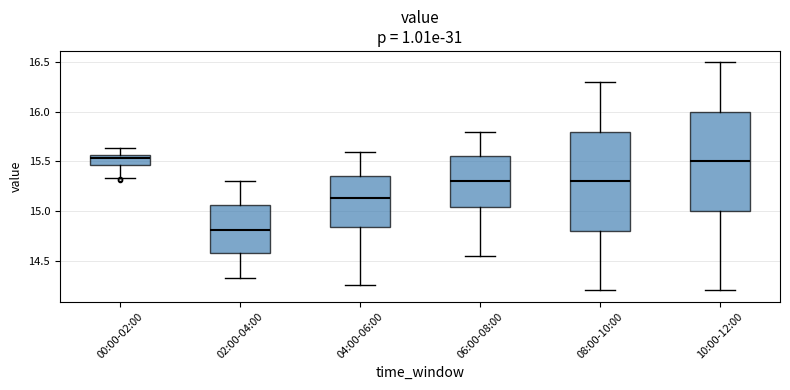

Reading left to right, read every box against the y-axis: the position of its median line, the range the box covers, and the ends of its whiskers. The values are not printed on the chart, so give them approximately, as read against the axis.

00:00-02:00: median 15.55 (just below the box's upper edge), box 15.45 to 15.55, whiskers 15.35 to 15.65
02:00-04:00: median 14.80, box 14.55 to 15.05, whiskers 14.30 to 15.30
04:00-06:00: median 15.15, box 14.85 to 15.35, whiskers 14.25 to 15.60
06:00-08:00: median 15.30, box 15.05 to 15.55, whiskers 14.55 to 15.80
08:00-10:00: median 15.30, box 14.80 to 15.80, whiskers 14.20 to 16.30
10:00-12:00: median 15.50, box 15.00 to 16.00, whiskers 14.20 to 16.50